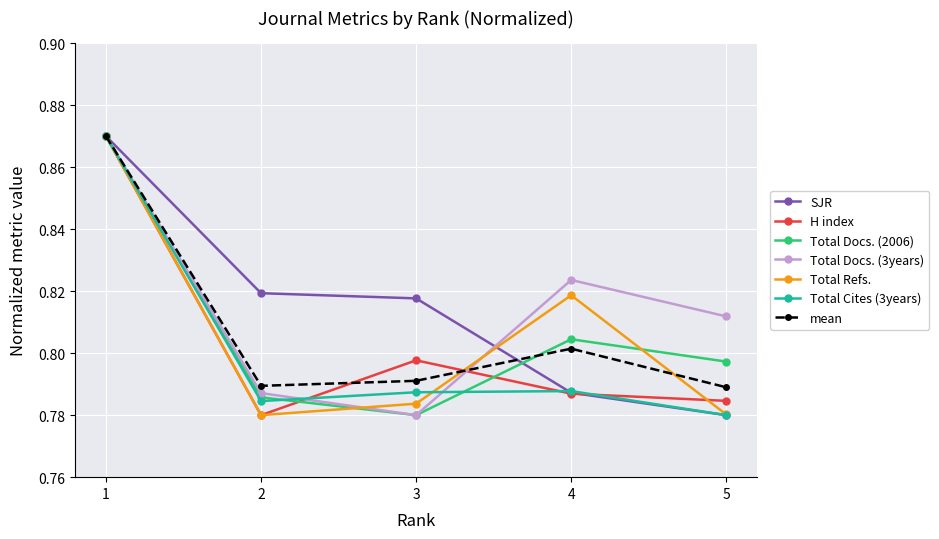

In mean, how many points are lower than both neighbors (excluding endpoints)?

1